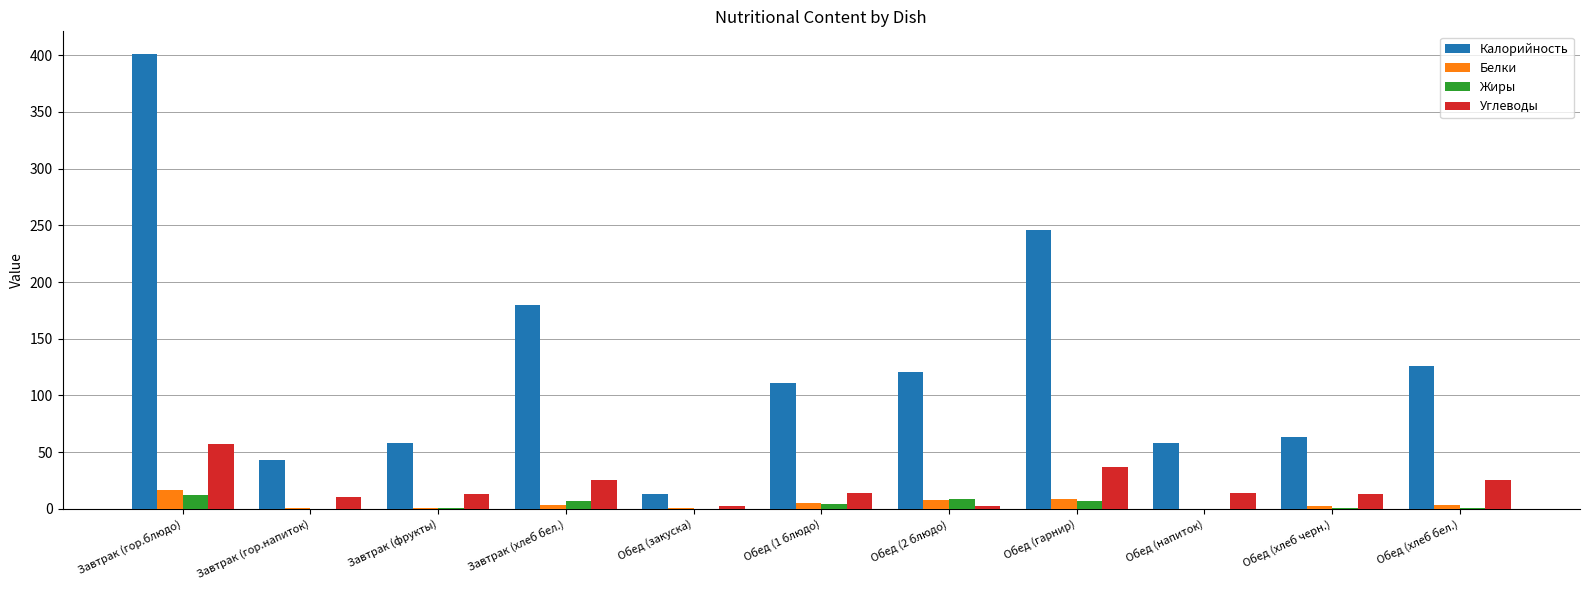

Which category has the highest value in the Калорийность series?

Завтрак (гор.блюдо)